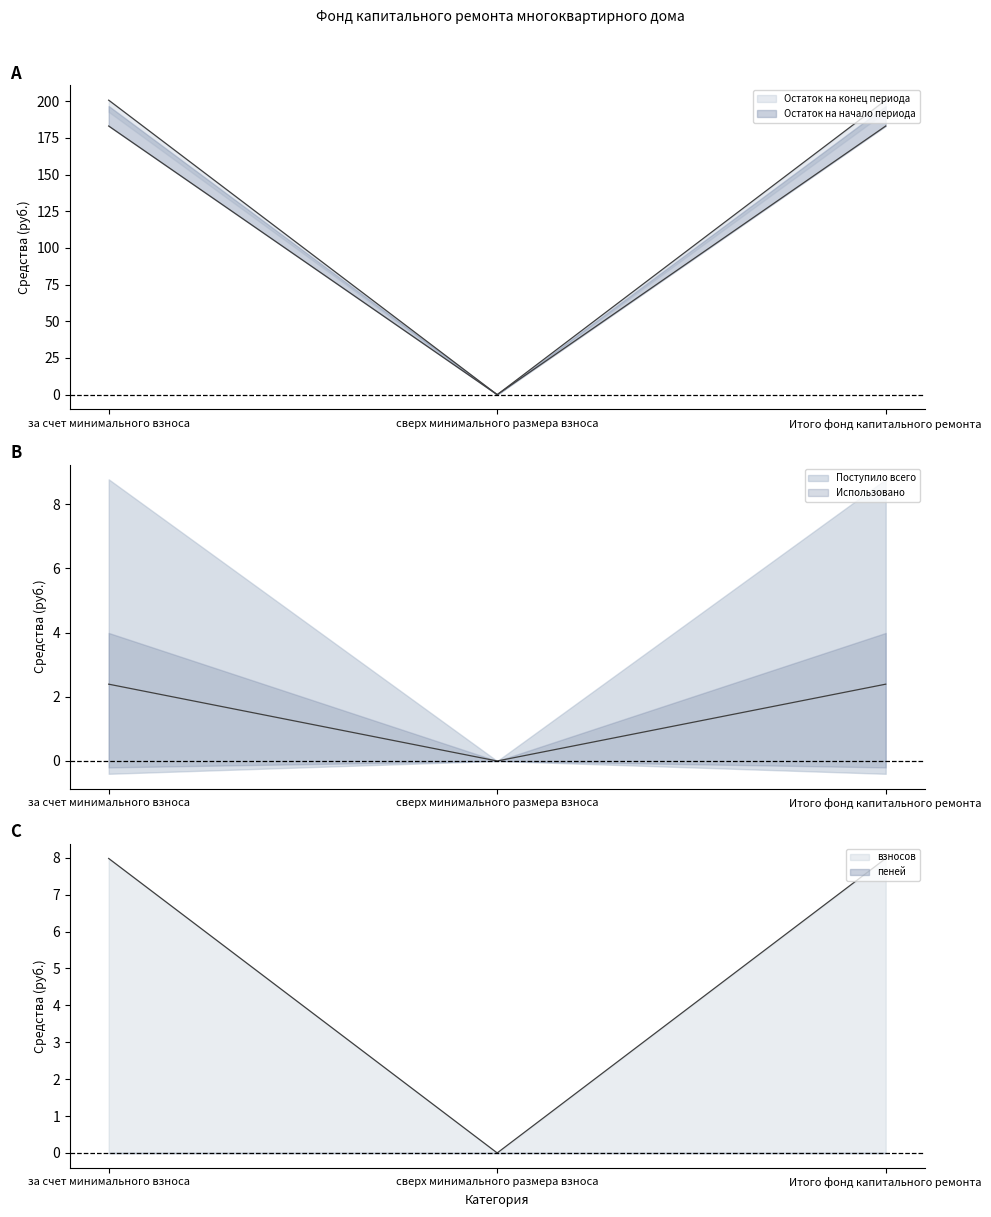

Is it true that Поступило всего equals 183.1 at Итого фонд капитального ремонта?

True